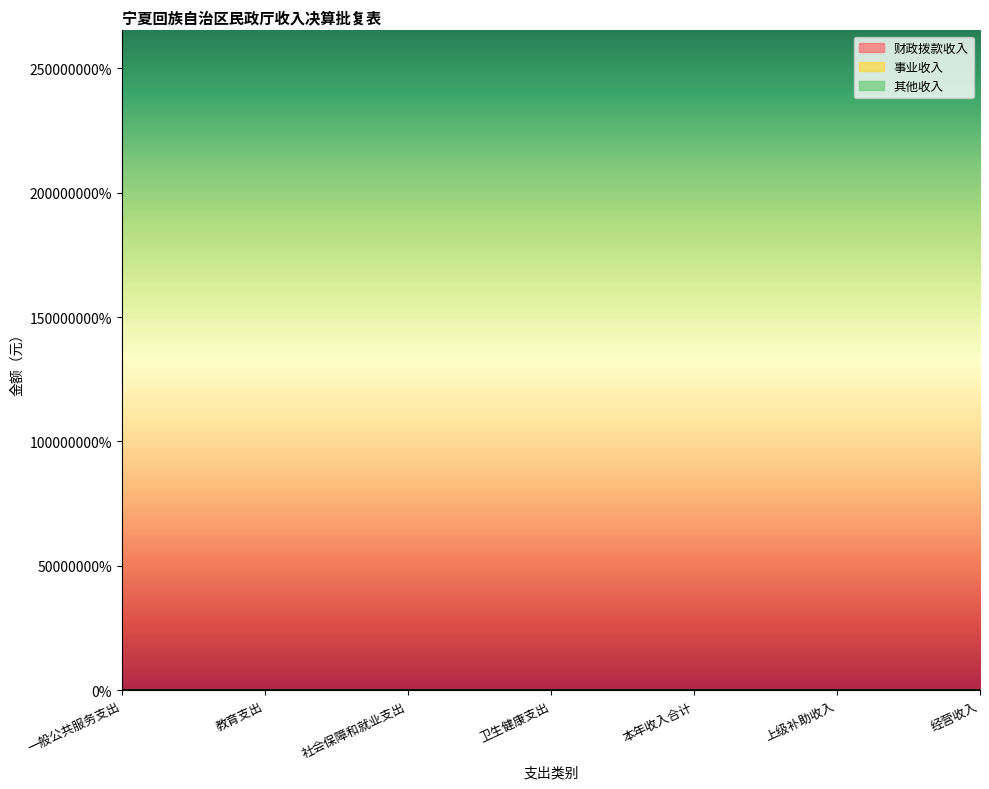

Is the value of 事业收入 at 本年收入合计 greater than the value of 财政拨款收入 at 上级补助收入?

Yes